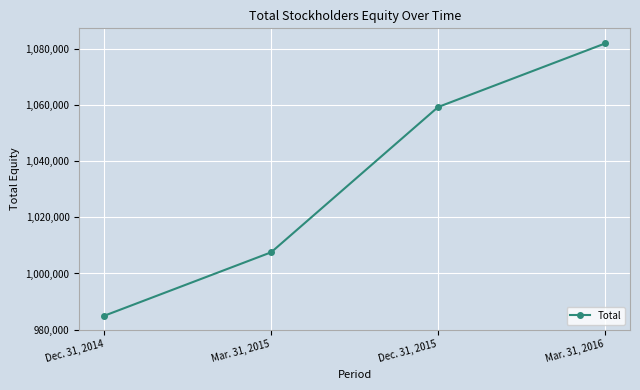

What is the greatest value displayed?

1082054